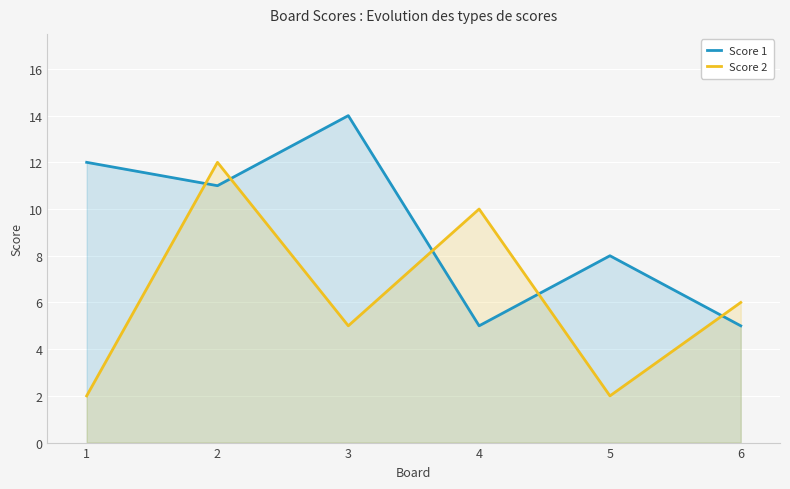

Between 1 and 3, which series saw the biggest shift?

Score 2